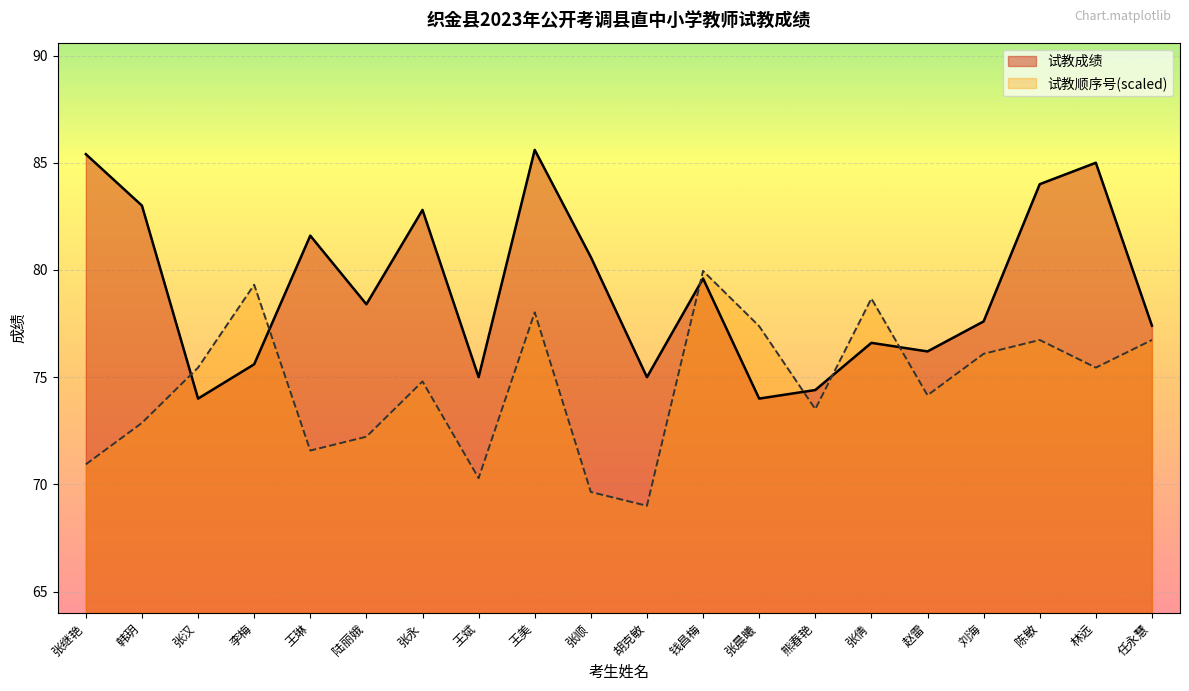

Is the value of 试教顺序号 at 任永慧 greater than the value of 试教成绩 at 张倩?

Yes